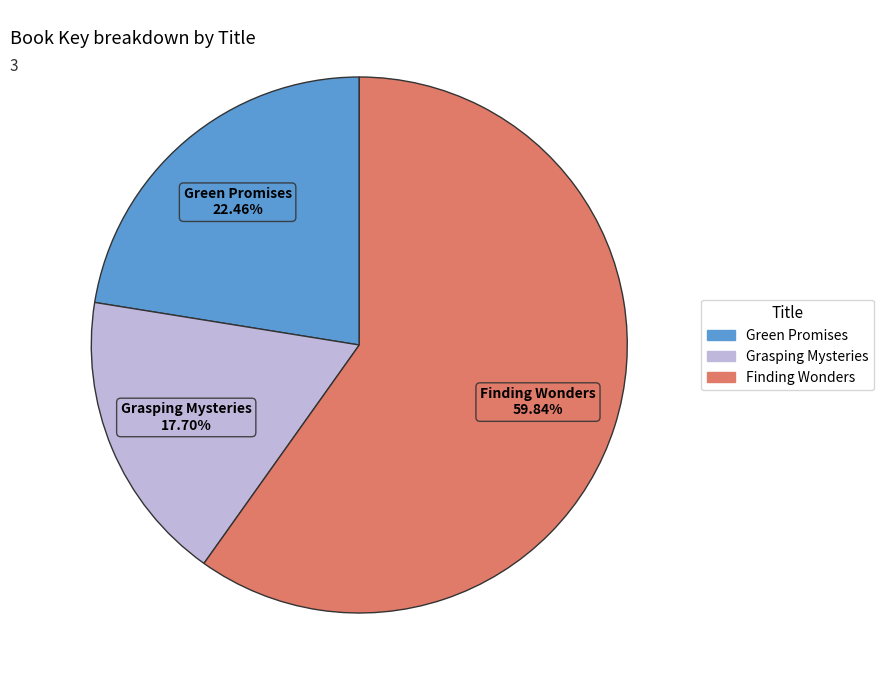

How many slices are in this pie chart?

3